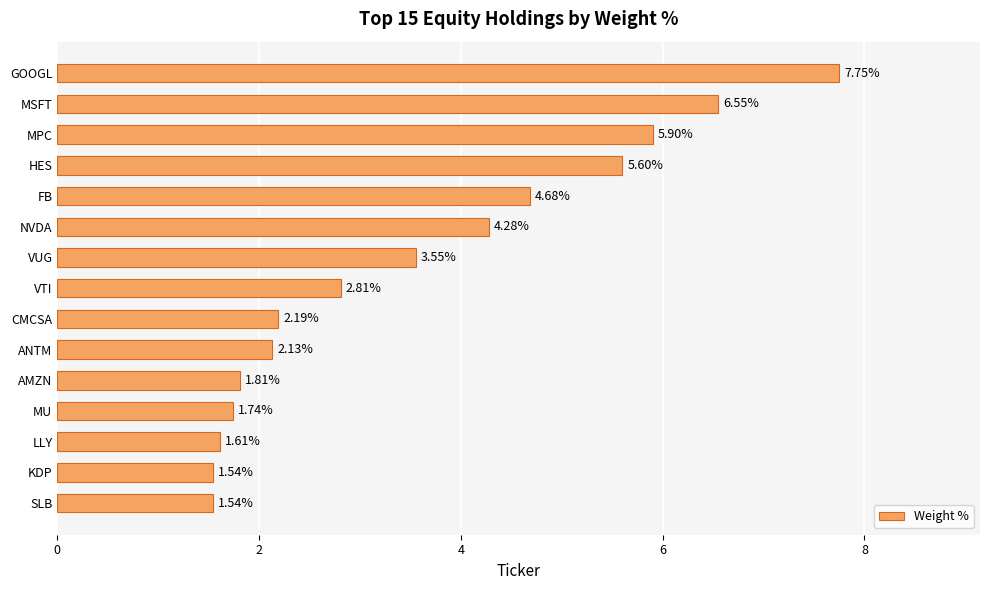

How many series are shown in this chart?

1